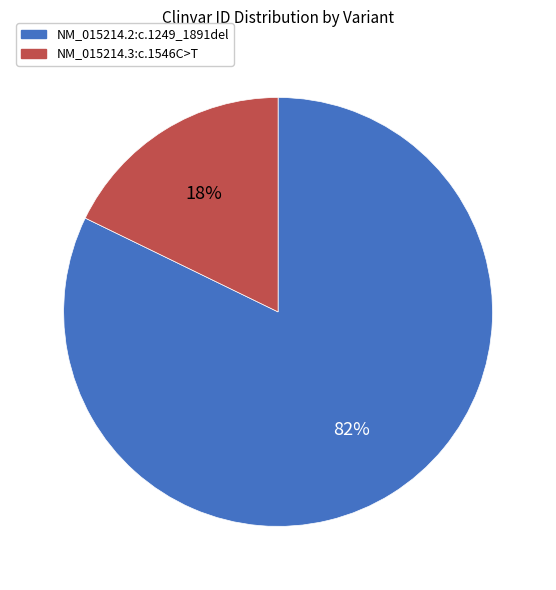

What is the smallest slice in the pie chart?

NM_015214.3:c.1546C>T